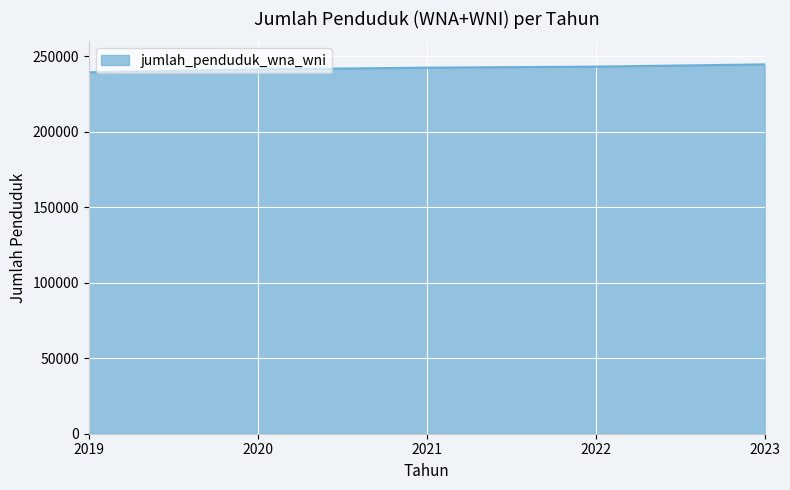

Is it true that the value at 2020 is 241430?

True